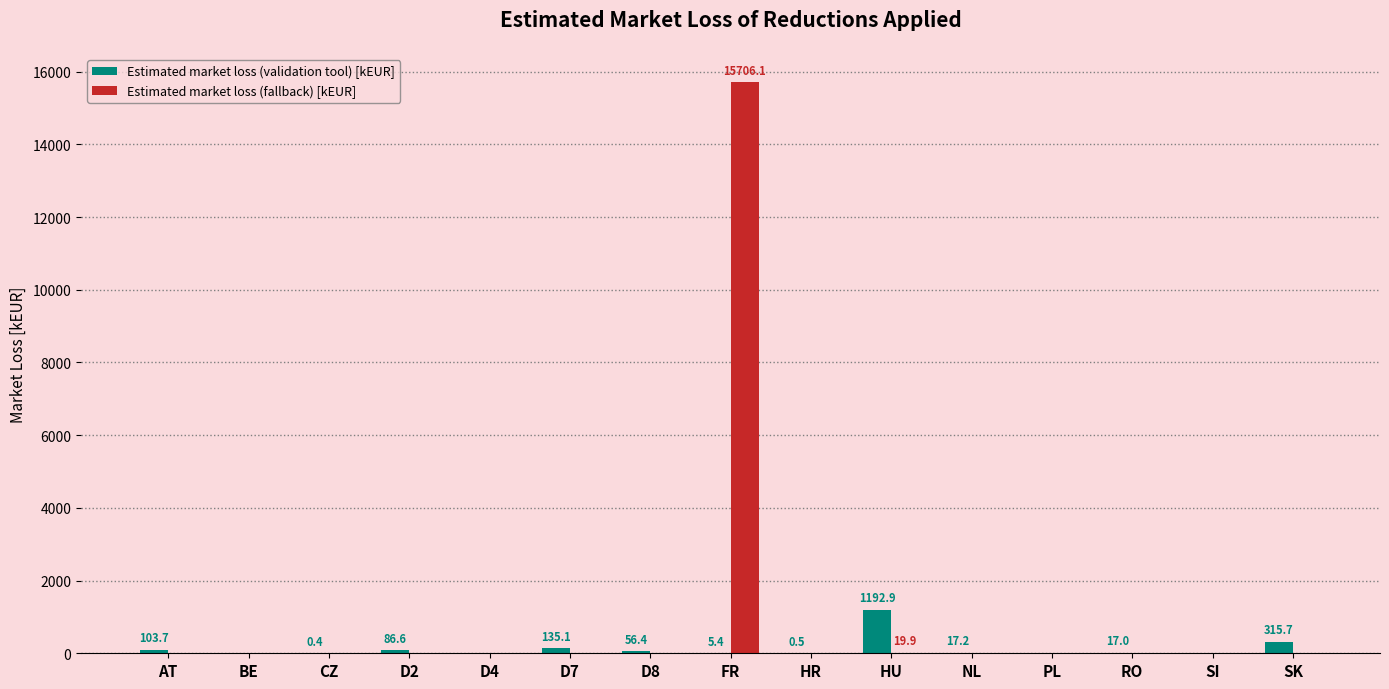

At which label does Estimated market loss (validation tool) [kEUR] reach its peak?

HU